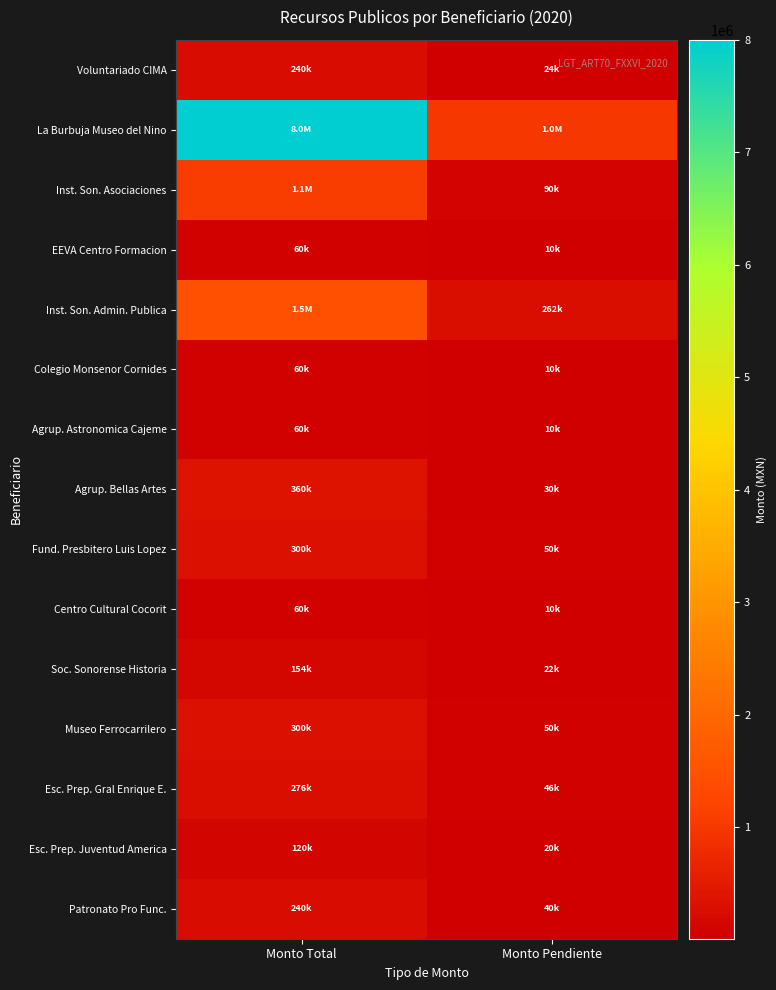

Count the number of data series in this chart.

15